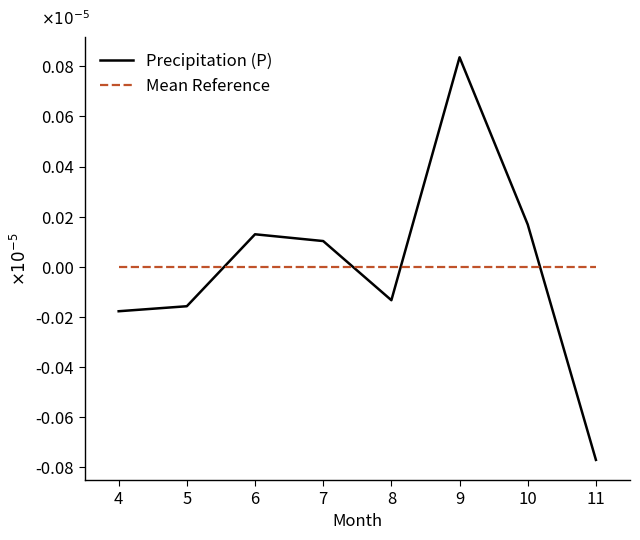

How many times do Precipitation (P) and Mean Reference cross each other?

4